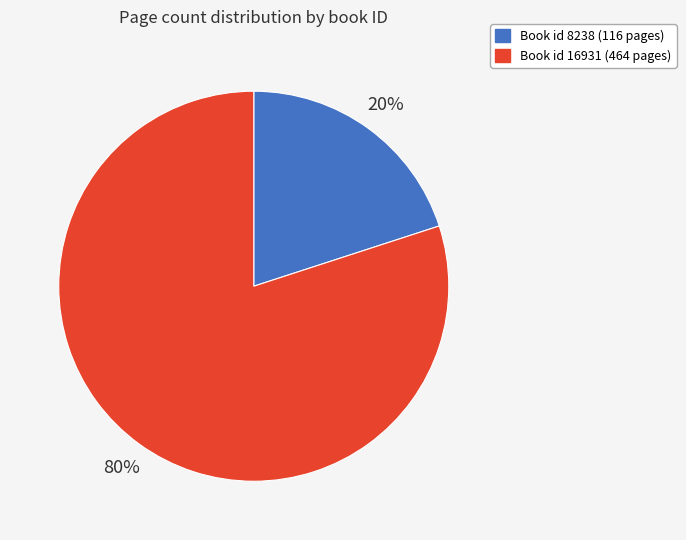

To the nearest percent, what is the average slice percentage?

50%